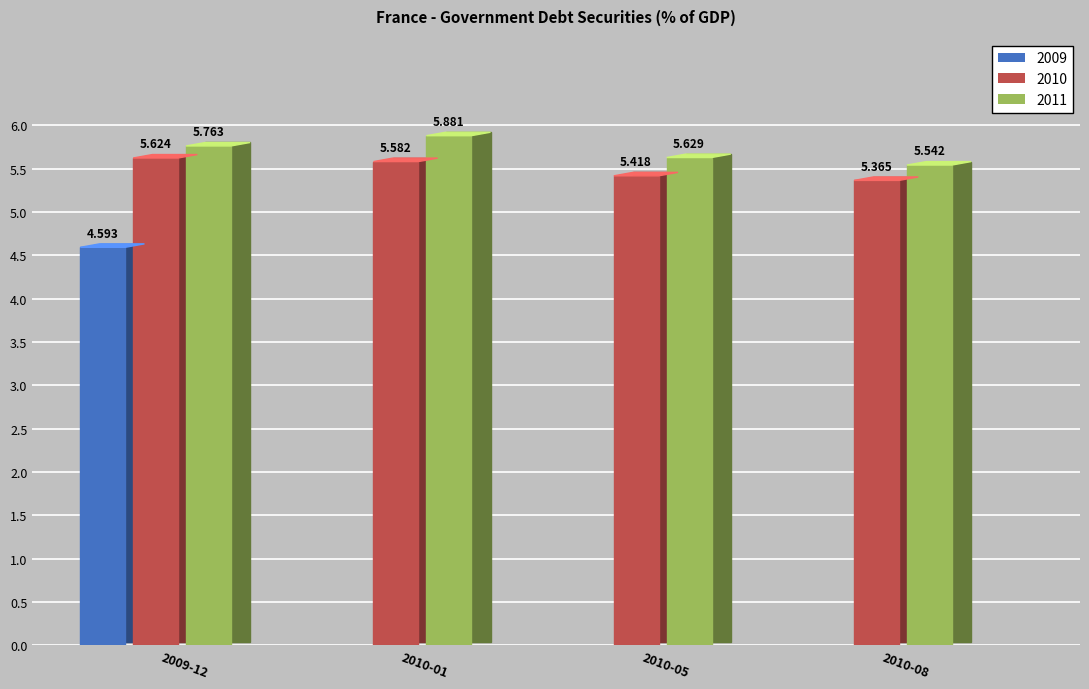

Reading right to left, list all the values displayed in this chart.

2009: 2010-08=0.0	2010-05=0.0	2010-01=0.0	2009-12=4.6
2010: 2010-08=5.4	2010-05=5.4	2010-01=5.6	2009-12=5.6
2011: 2010-08=5.5	2010-05=5.6	2010-01=5.9	2009-12=5.8